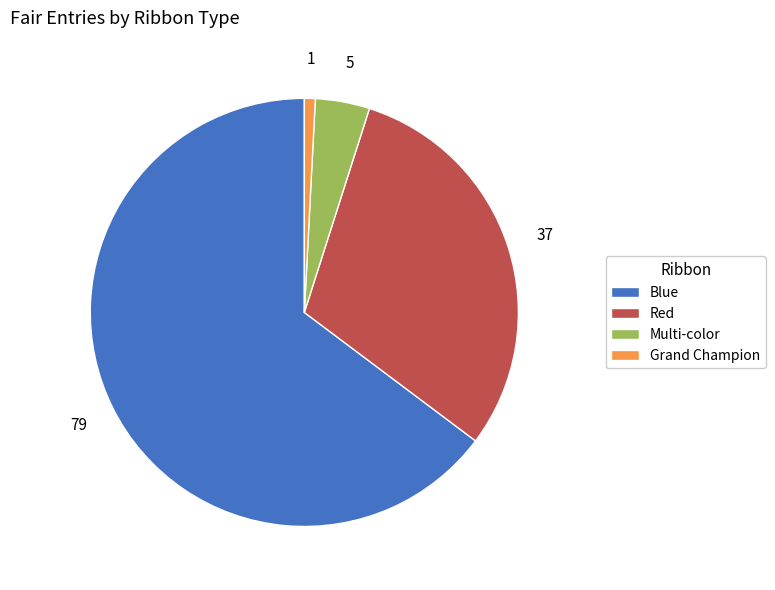

Do Red and Blue together represent more than half of the pie?

Yes